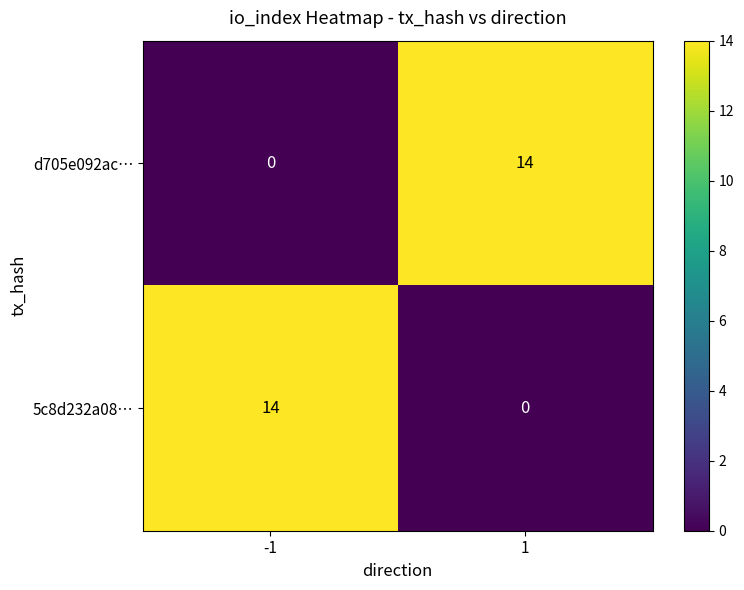

Is the value of d705e092ac… at -1 greater than the value of 5c8d232a08… at -1?

No